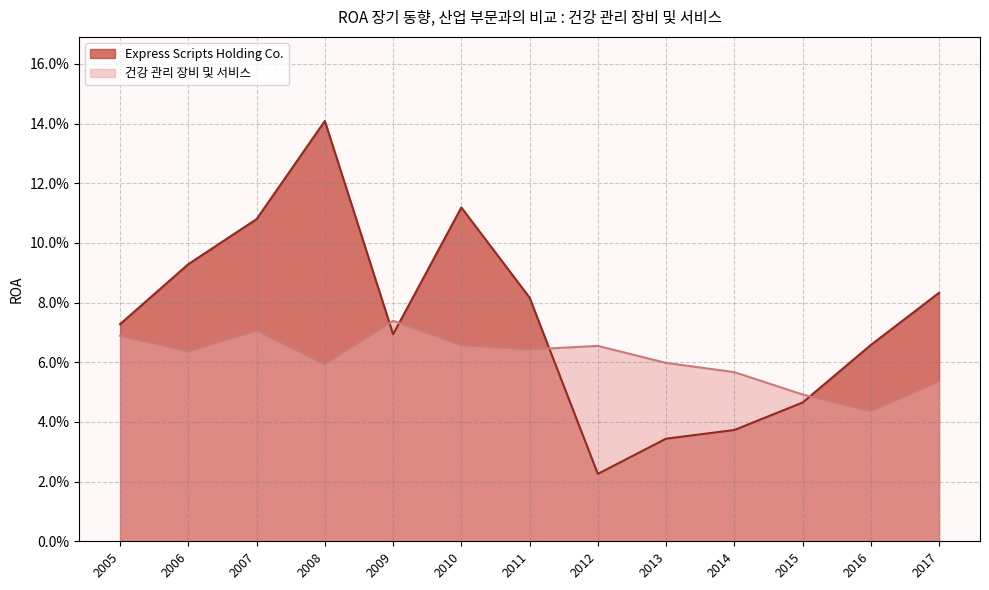

How many intersections are there between 건강 관리 장비 및 서비스 and Express Scripts Holding Co.?

4